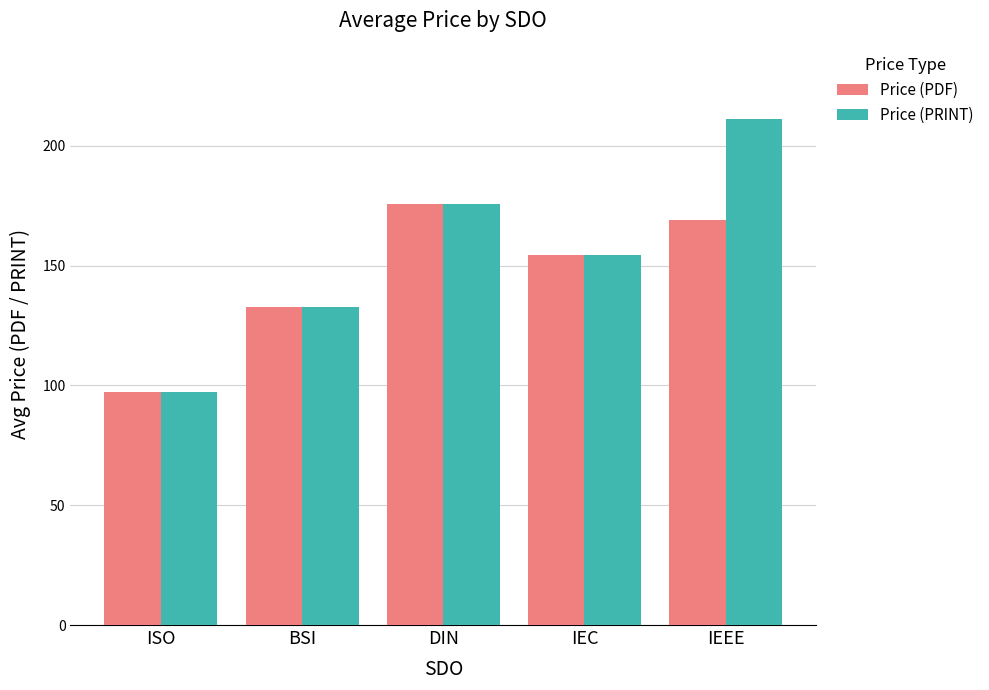

What is the label of the 4th bar from the left?

IEC